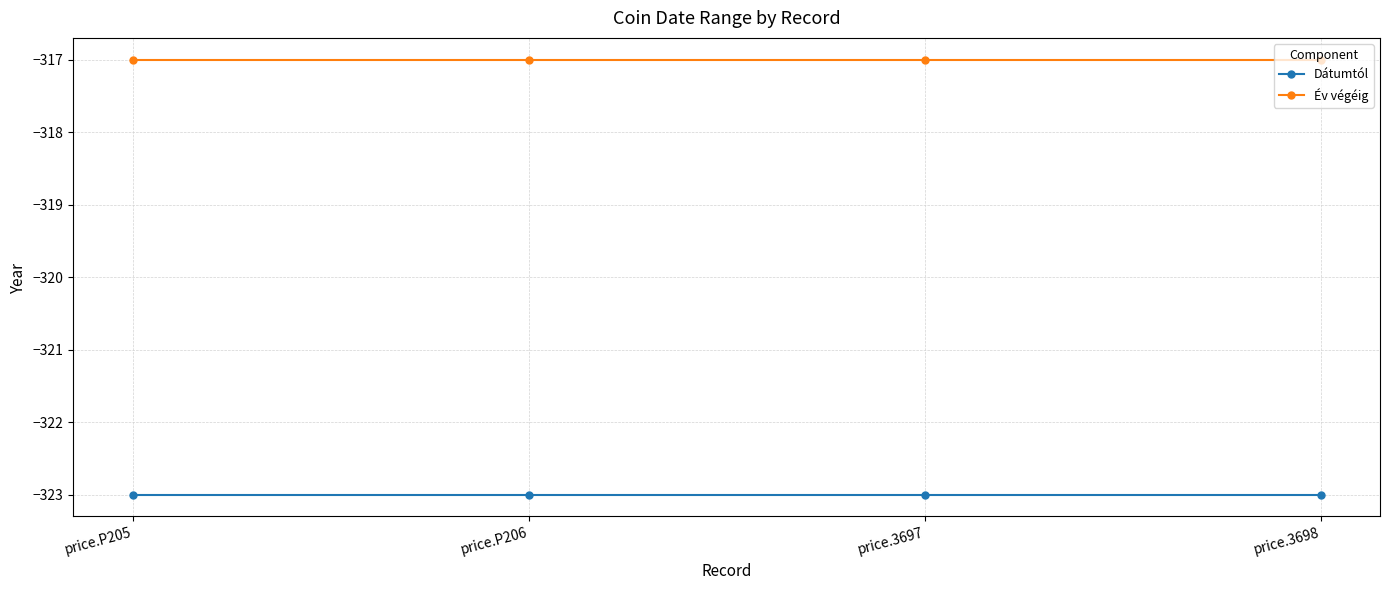

What is the label of the 4th point from the right?

price.P205